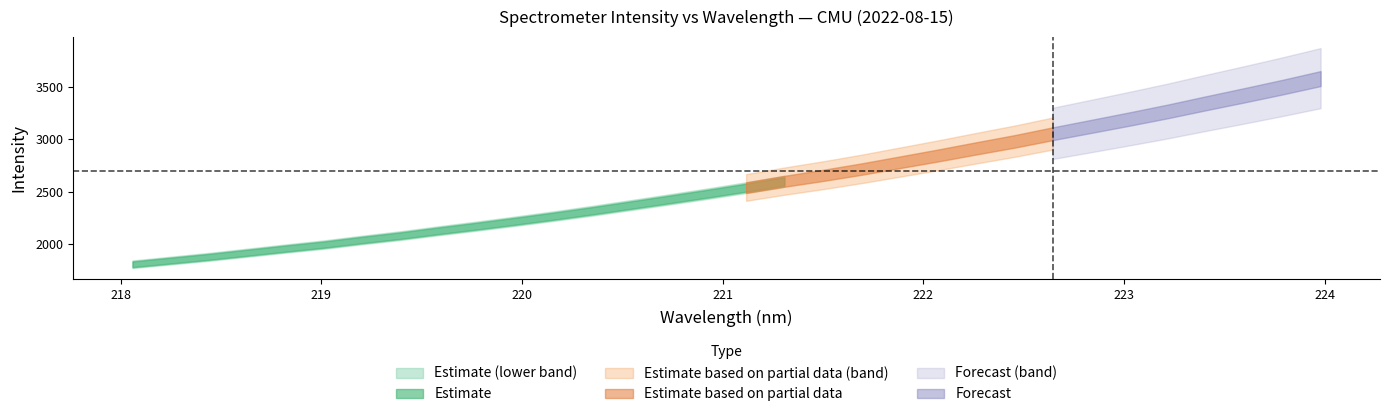

Reading left to right, what are all the values shown in this chart?

wavelength: 0=218.1	1=218.3	2=218.4	3=218.6	4=218.8	5=219.0	6=219.2	7=219.4	8=219.6	9=219.8	10=220.0	11=220.2	12=220.4	13=220.5	14=220.7	15=220.9	16=221.1	17=221.3	18=221.5	19=221.7	20=221.9	21=222.1	22=222.3	23=222.5	24=222.6	25=222.8	26=223.0	27=223.2	28=223.4	29=223.6	30=223.8	31=224.0
intensity: 0=1809.2	1=1844.7	2=1880.3	3=1919.7	4=1959.3	5=1997.2	6=2041.4	7=2082.9	8=2129.6	9=2174.1	10=2220.7	11=2269.1	12=2320.0	13=2373.6	14=2427.6	15=2482.4	16=2539.5	17=2599.9	18=2655.7	19=2715.6	20=2780.4	21=2845.3	22=2913.3	23=2979.8	24=3052.9	25=3122.7	26=3192.9	27=3265.5	28=3343.1	29=3419.0	30=3496.9	31=3578.7